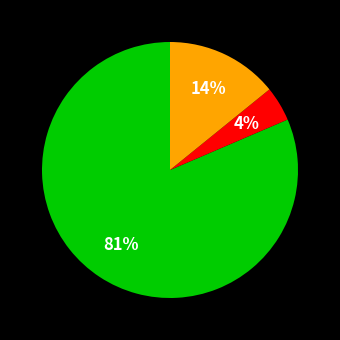

To the nearest percent, what is the average slice percentage?

33%